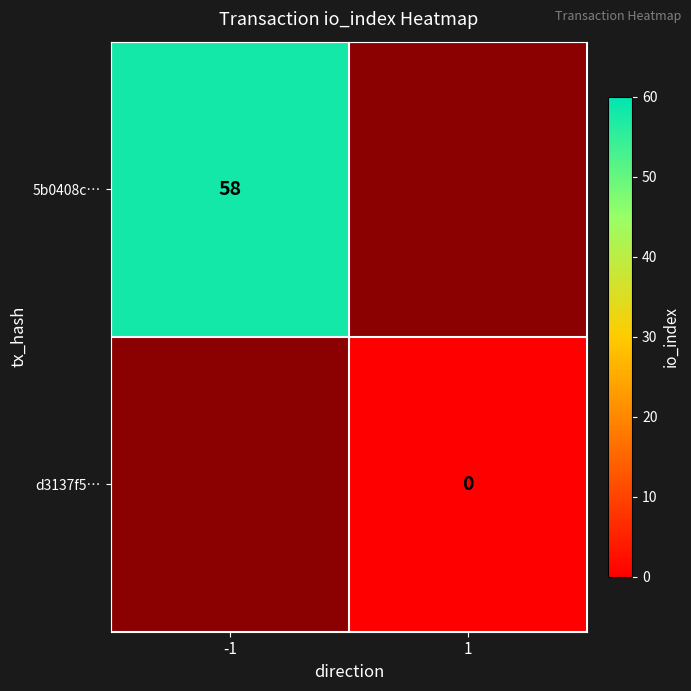

True or false: 5b0408c… has a value of 58 at -1.

True